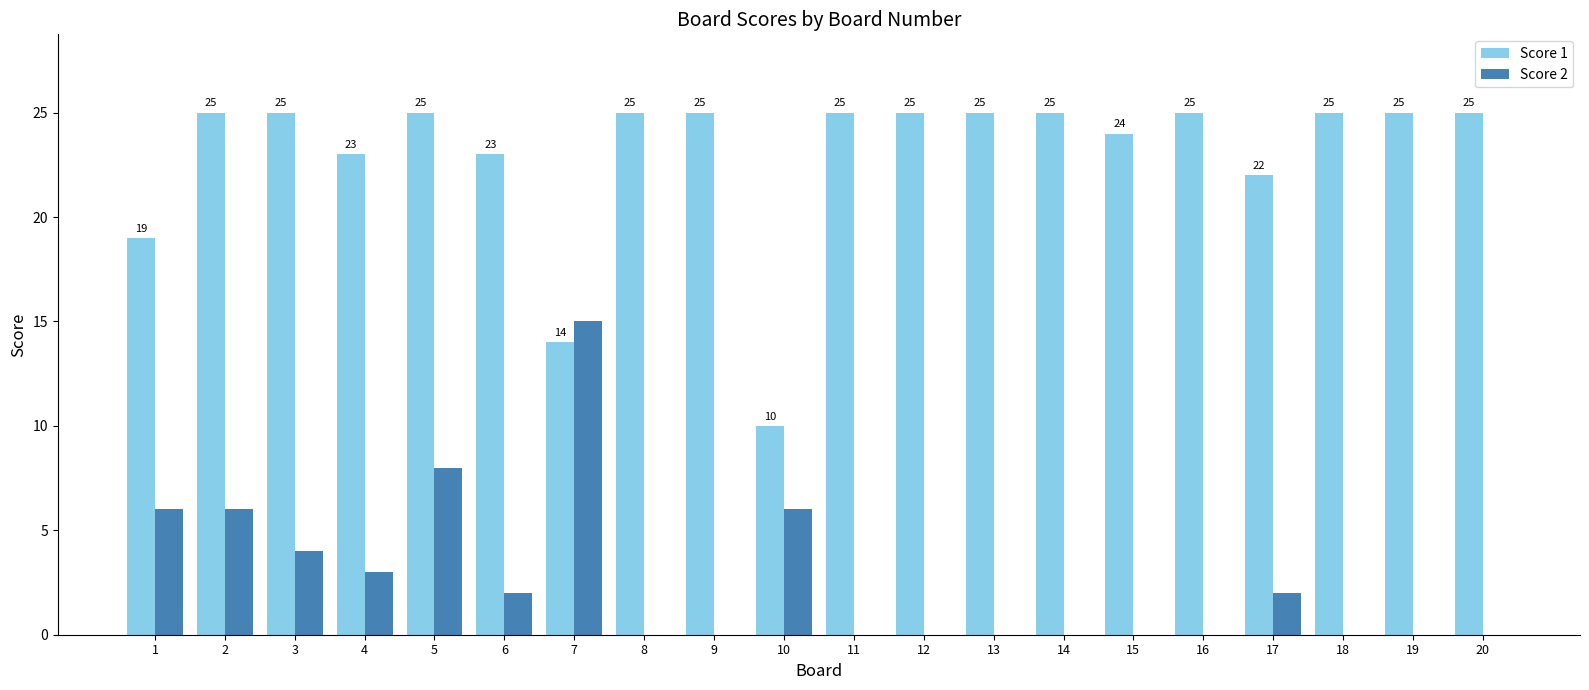

Which series has the largest total across all categories?

Score 1